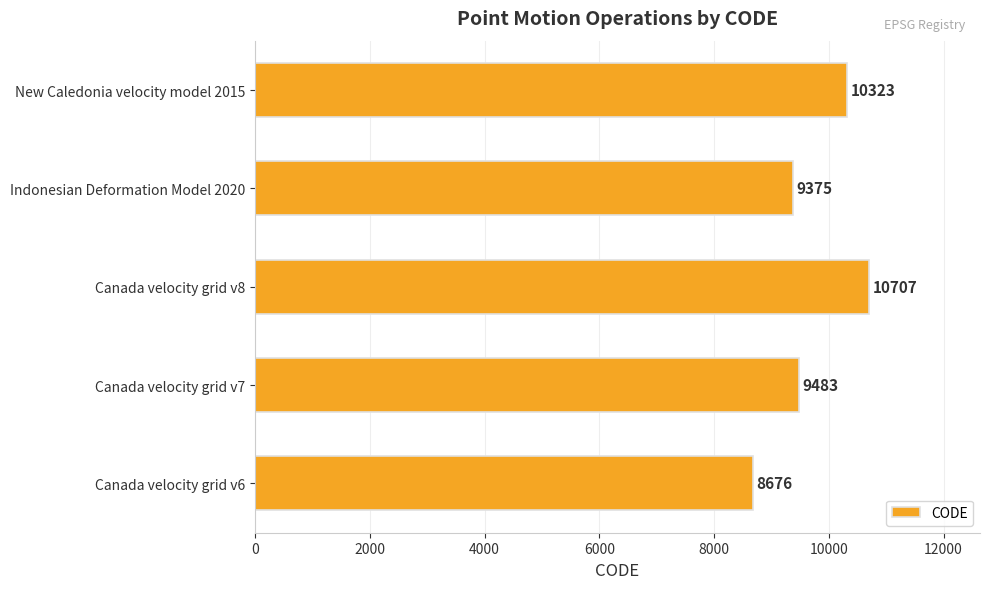

What value does the data have at Canada velocity grid v8, to the nearest 100?

10700